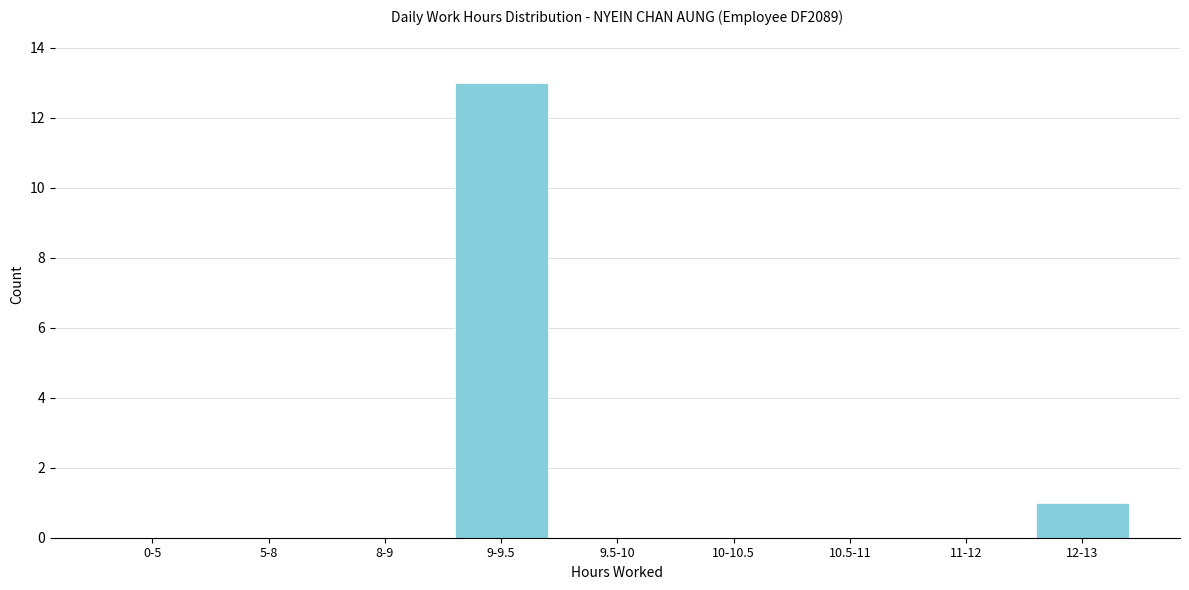

Reading left to right, extract all data points from this chart.

0-5=0	5-8=0	8-9=0	9-9.5=13	9.5-10=0	10-10.5=0	10.5-11=0	11-12=0	12-13=1